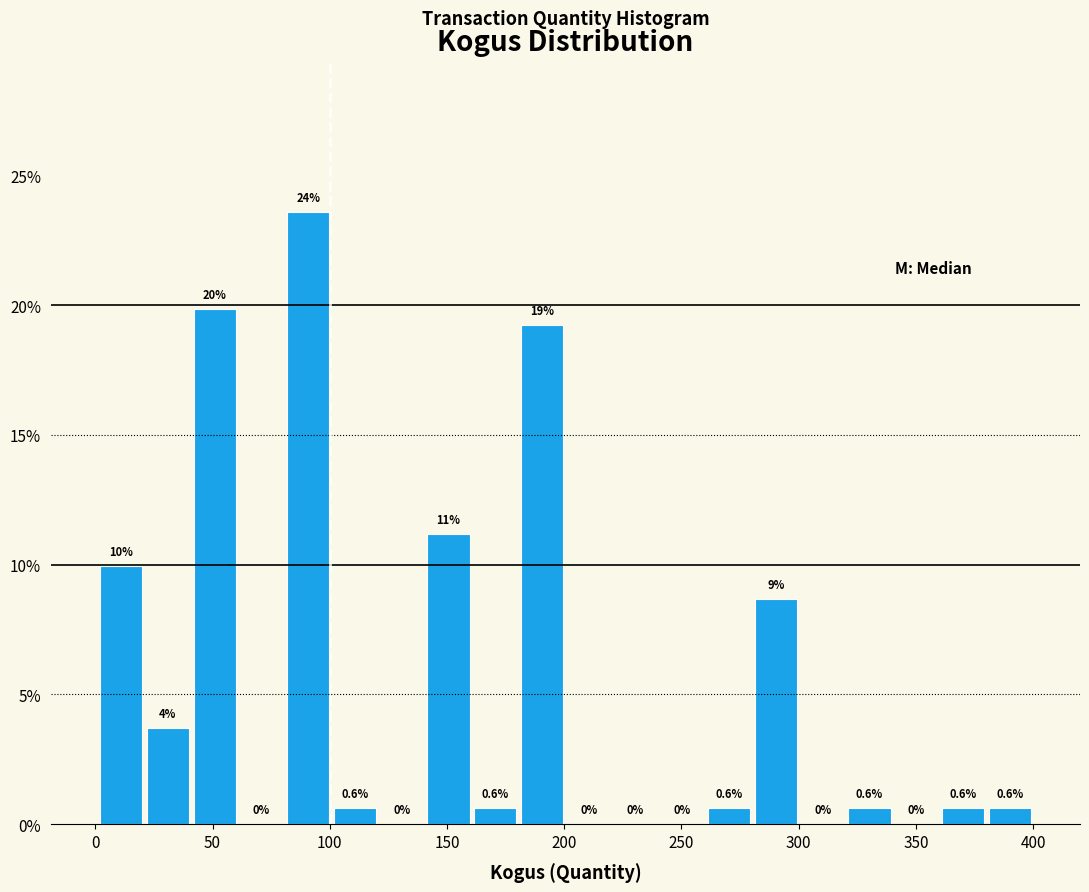

Read against the x-axis, roughly where is the centre of the tallest bar?

90